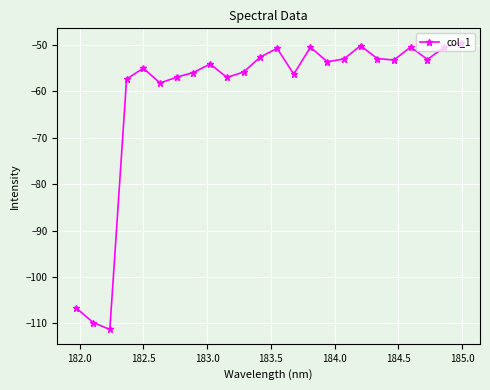

True or false: the data has more than 2 interior local peaks.

True